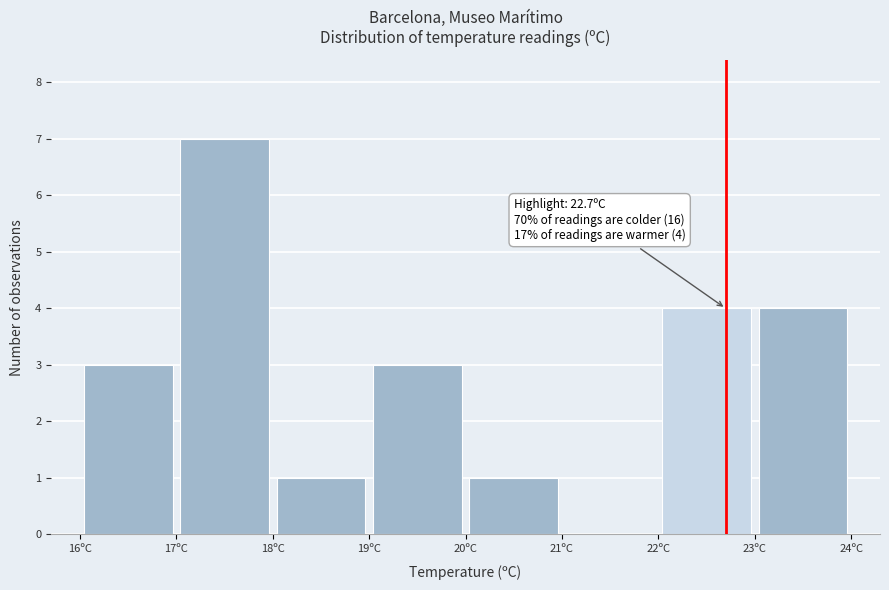

Which range on the x-axis has the tallest bar?

17 to 18